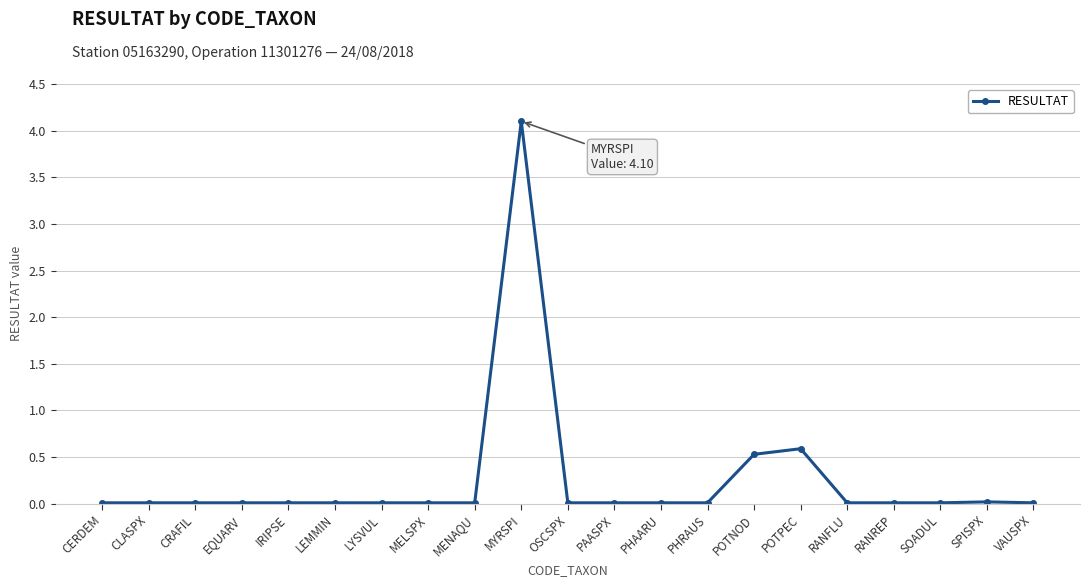

What is the greatest value displayed?

4.1